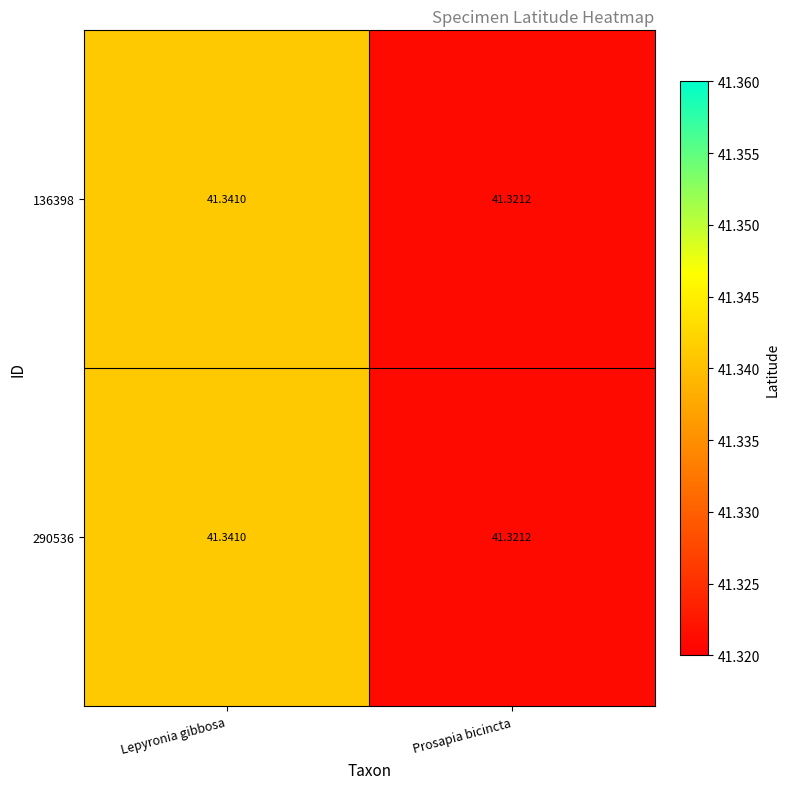

Count the number of data series in this chart.

2